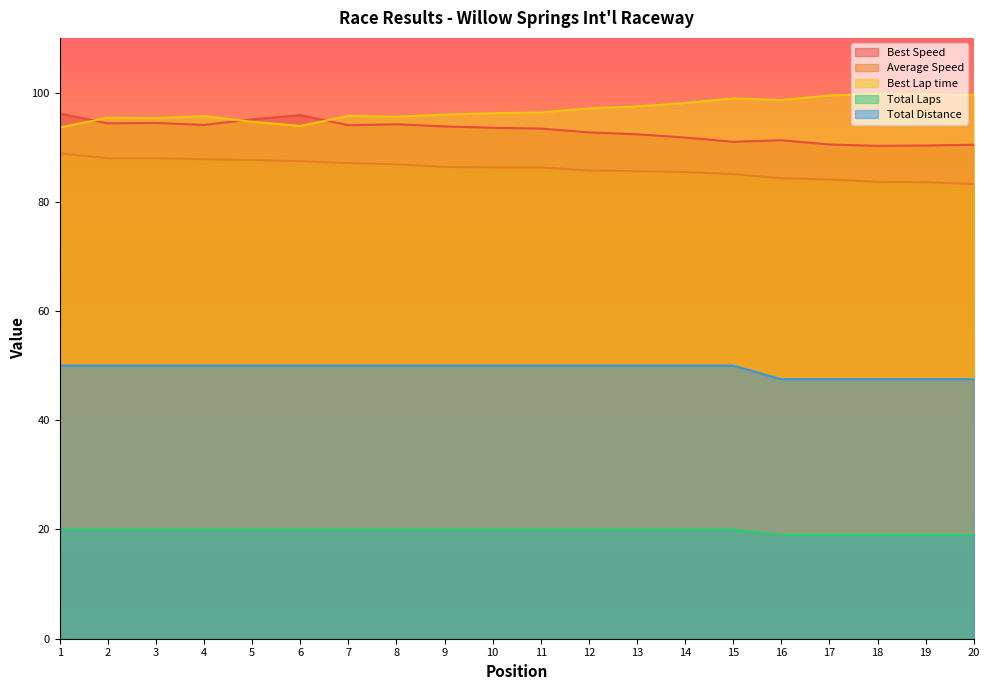

Rank the series by their maximum value, from lowest to highest.

Total Laps, Total Distance, Average Speed, Best Speed, Best Lap time